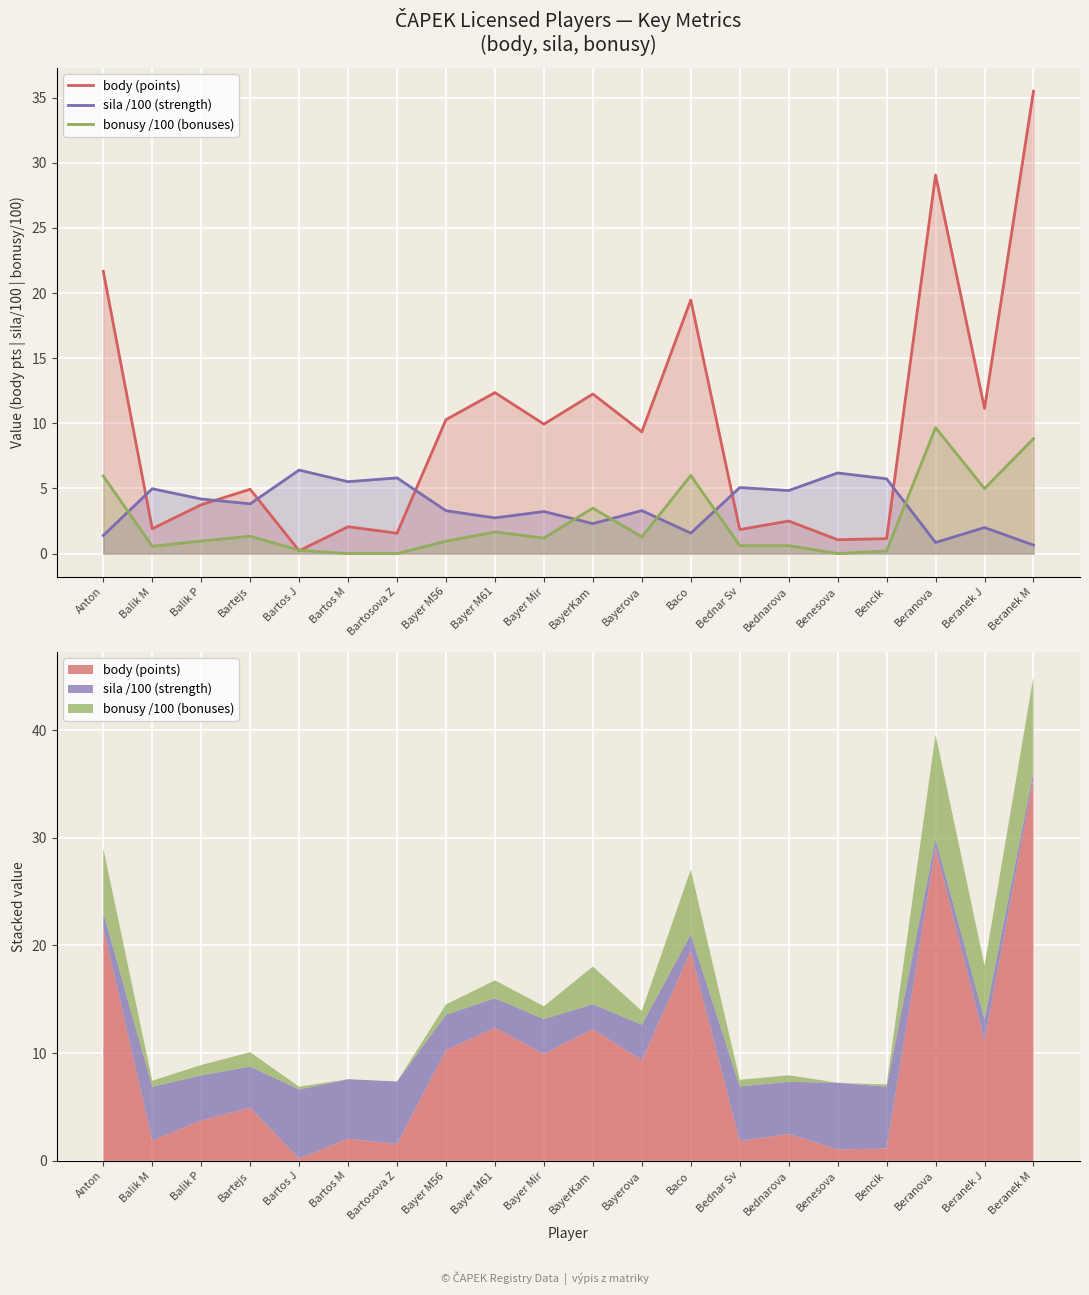

True or false: sila /100 (strength) and body (points) cross at least once.

True